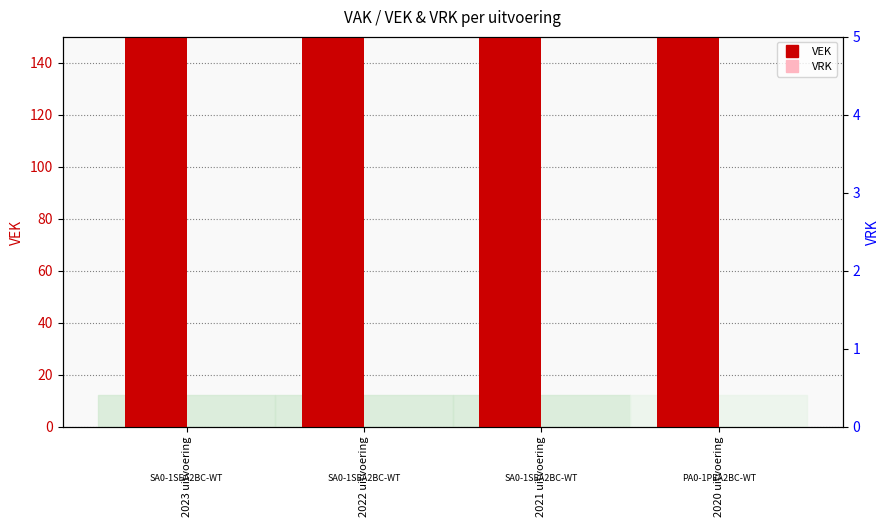

Where is VEK nearest to the value 769?

2022 uitvoering